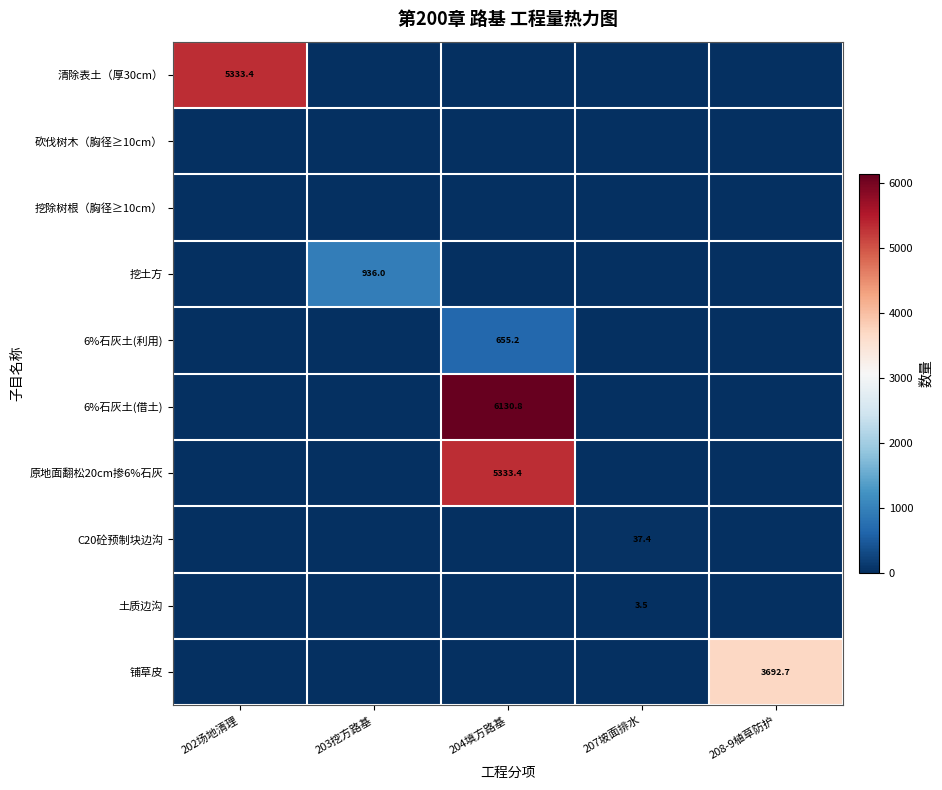

The value of 6%石灰土(借土) at 204填方路基 is 8920.8. True or false?

False